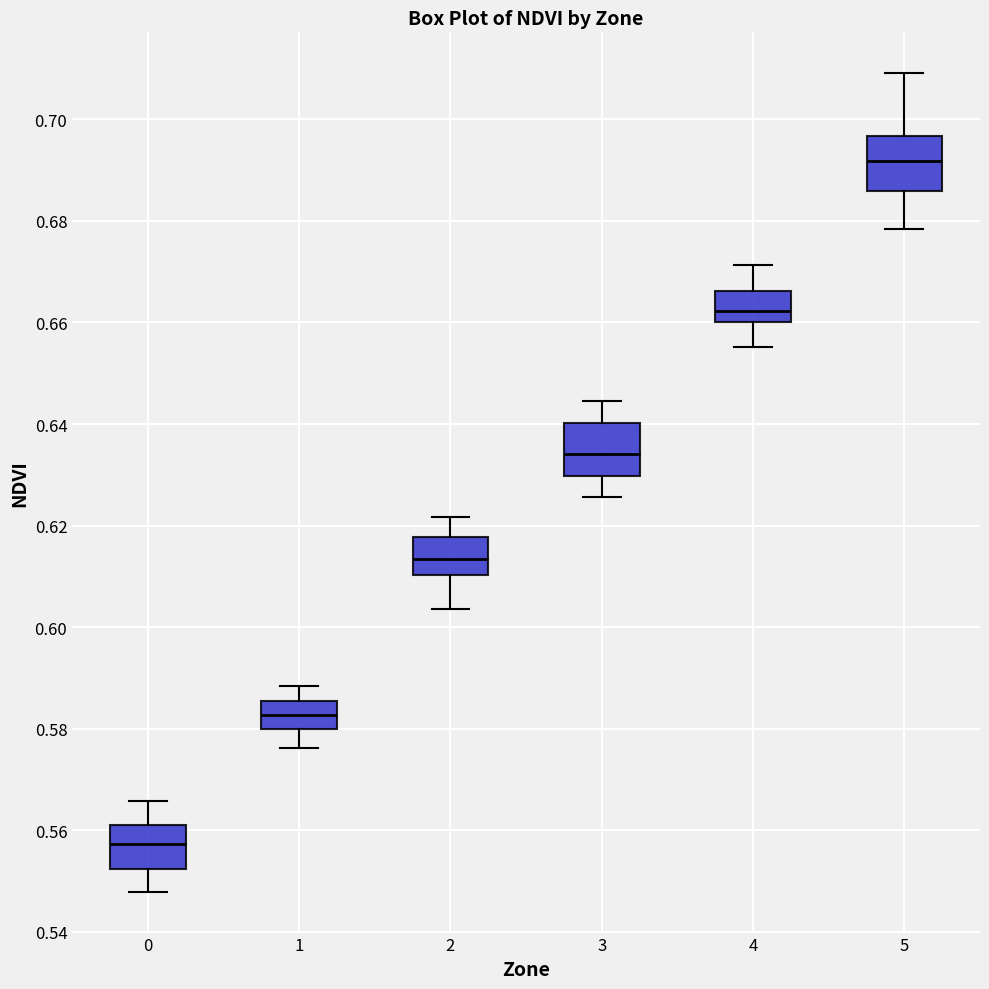

Reading left to right, read every box against the y-axis: the position of its median line, the range the box covers, and the ends of its whiskers. The values are not printed on the chart, so give them approximately, as read against the axis.

0: median 0.558, box 0.552 to 0.560, whiskers 0.548 to 0.566
1: median 0.582, box 0.580 to 0.586, whiskers 0.576 to 0.588
2: median 0.614, box 0.610 to 0.618, whiskers 0.604 to 0.622
3: median 0.634, box 0.630 to 0.640, whiskers 0.626 to 0.644
4: median 0.662, box 0.660 to 0.666, whiskers 0.656 to 0.672
5: median 0.692, box 0.686 to 0.696, whiskers 0.678 to 0.710